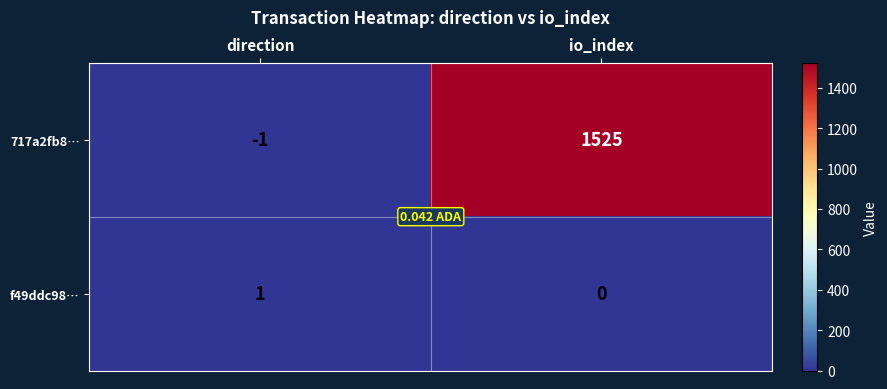

Where is f49ddc98… nearest to the value 0?

io_index